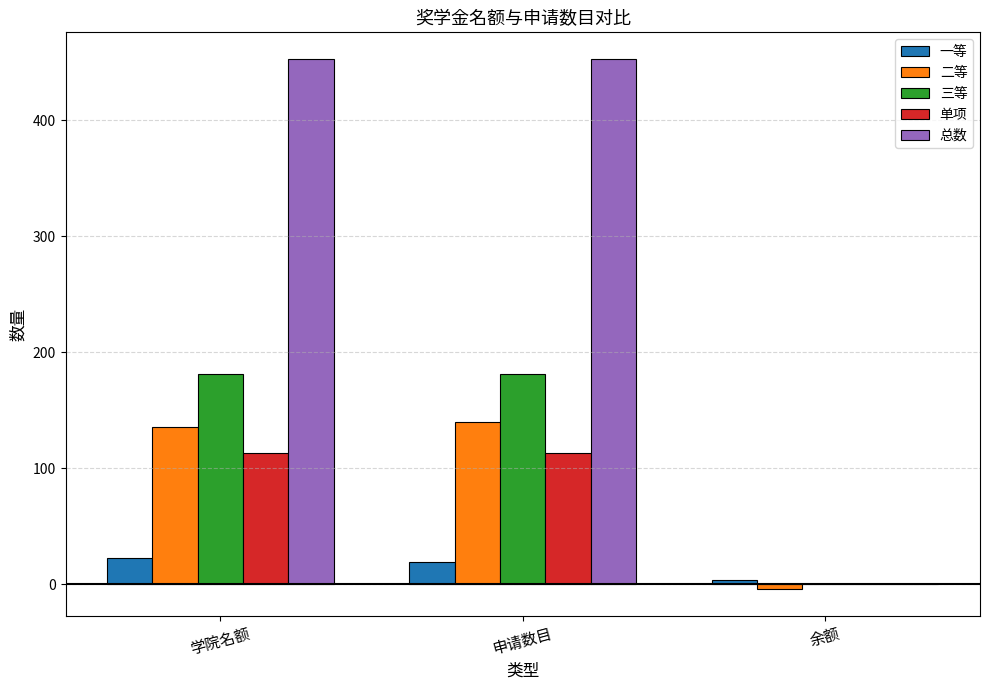

The 二等 series shows 136 at 学院名额. True or false?

True